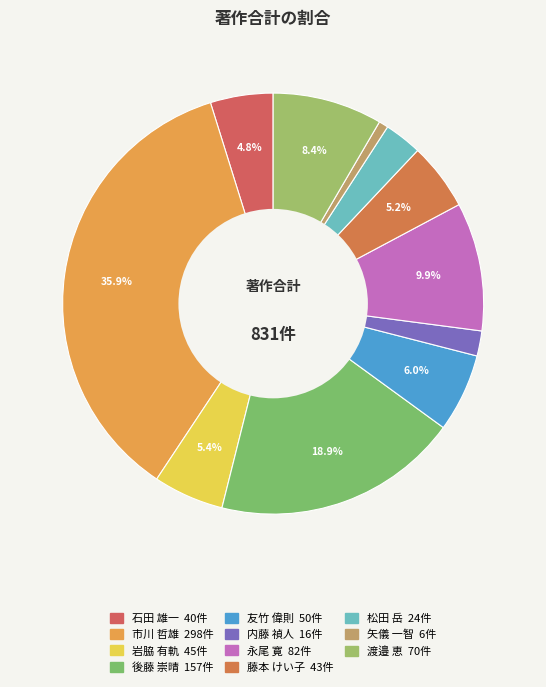

Count the number of slices in the pie.

11